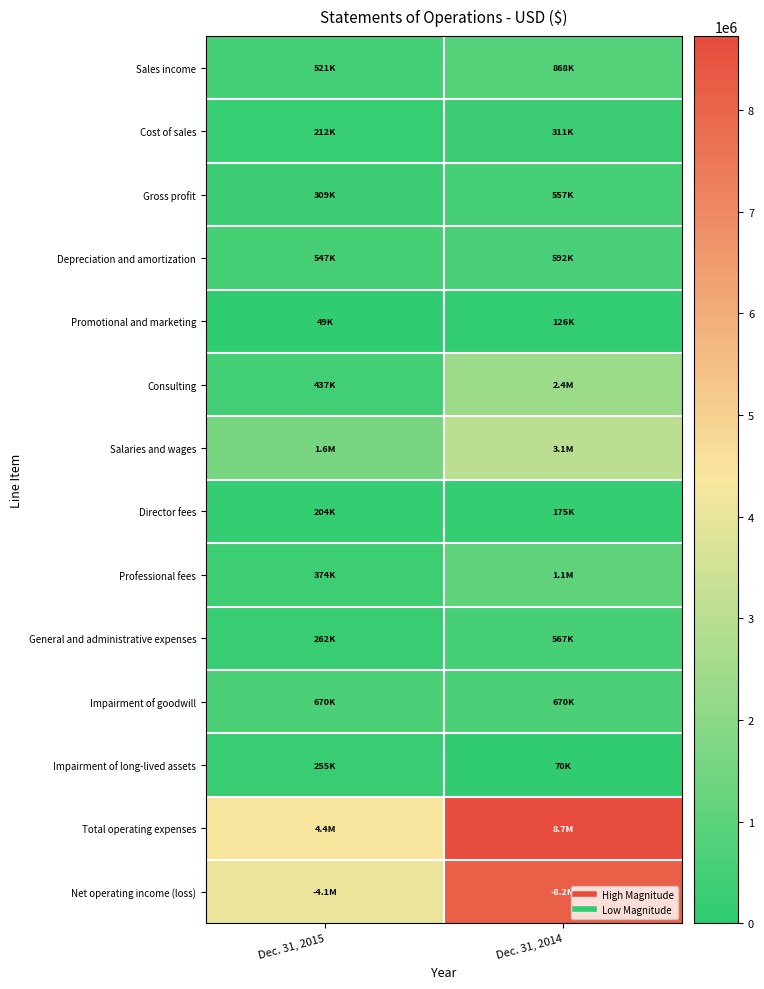

Reading left to right, what are all the values shown in this chart?

Sales income: Dec. 31, 2015=521037	Dec. 31, 2014=868462
Cost of sales: Dec. 31, 2015=211941	Dec. 31, 2014=311364
Gross profit: Dec. 31, 2015=309096	Dec. 31, 2014=557098
Depreciation and amortization: Dec. 31, 2015=546785	Dec. 31, 2014=592135
Promotional and marketing: Dec. 31, 2015=49485	Dec. 31, 2014=126215
Consulting: Dec. 31, 2015=436529	Dec. 31, 2014=2377212
Salaries and wages: Dec. 31, 2015=1601751	Dec. 31, 2014=3050064
Director fees: Dec. 31, 2015=203900	Dec. 31, 2014=174839
Professional fees: Dec. 31, 2015=374021	Dec. 31, 2014=1100240
General and administrative expenses: Dec. 31, 2015=261984	Dec. 31, 2014=566618
Impairment of goodwill: Dec. 31, 2015=669993	Dec. 31, 2014=669993
Impairment of long-lived assets: Dec. 31, 2015=254940	Dec. 31, 2014=69808
Total operating expenses: Dec. 31, 2015=4399388	Dec. 31, 2014=8727126
Net operating income (loss): Dec. 31, 2015=4090292	Dec. 31, 2014=8170028